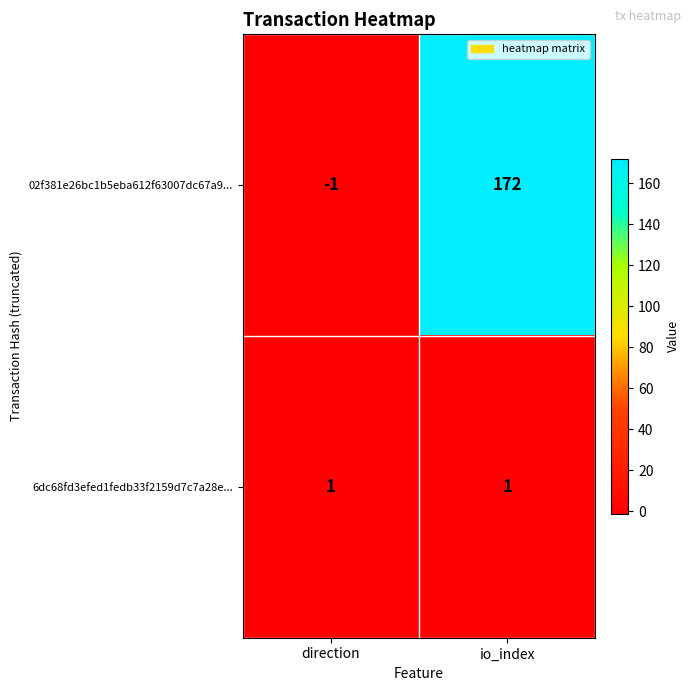

How many distinct data groups are displayed?

2